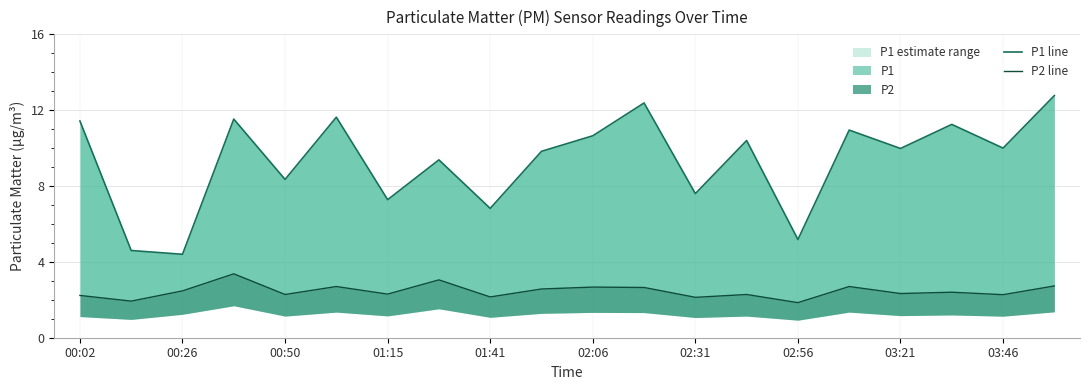

True or false: P2 line and P1 line intersect in this chart.

False